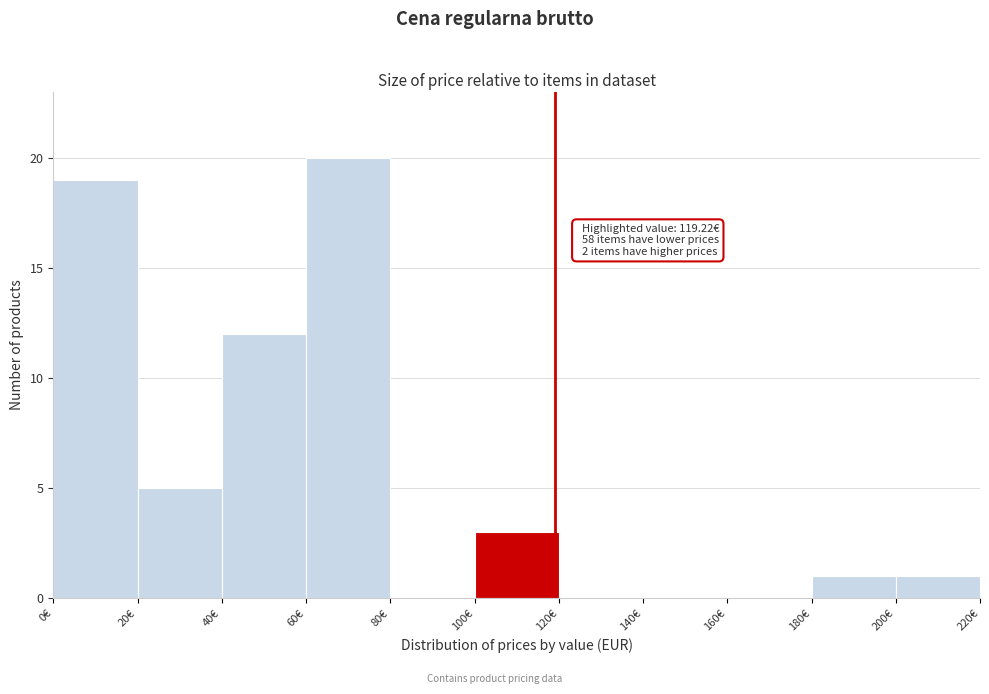

Over which range of the x-axis is the bar tallest?

60 to 80